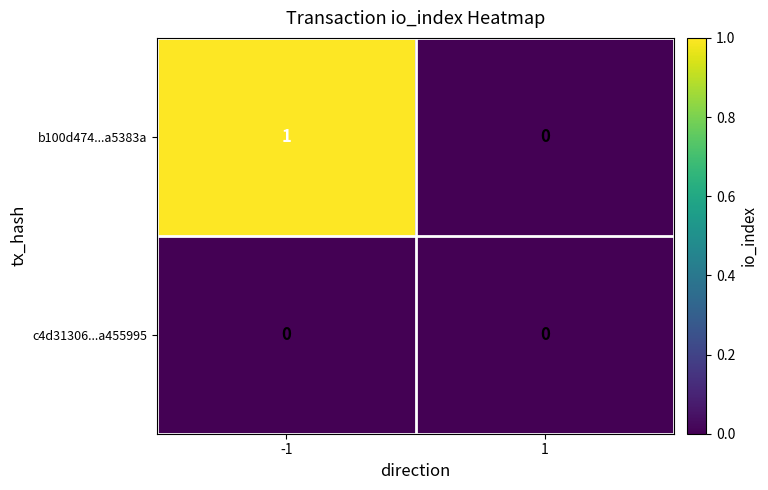

The value of b100d474...a5383a at 1 is 1. True or false?

False